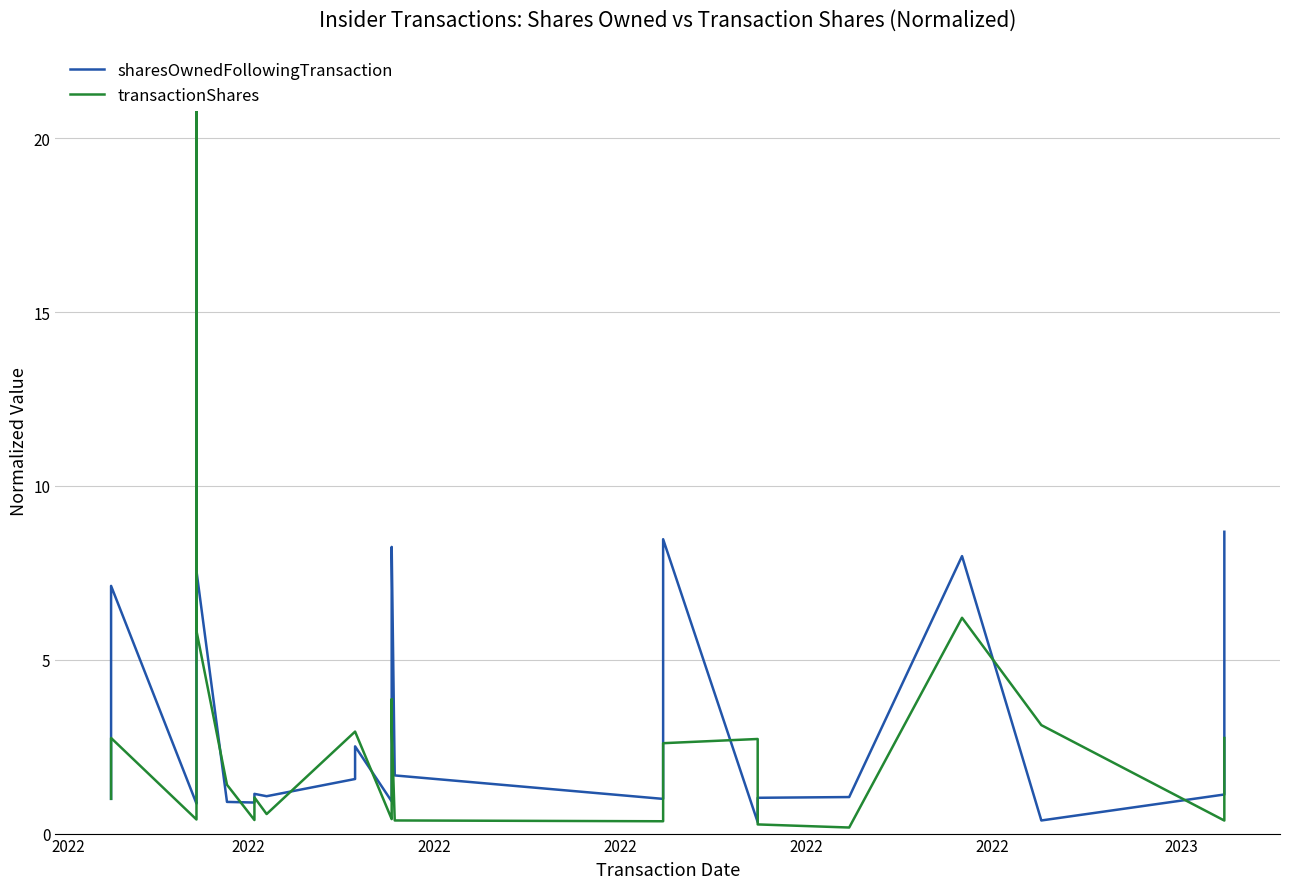

Is the value of sharesOwnedFollowingTransaction at 7 greater than the value of transactionShares at 2022?

No